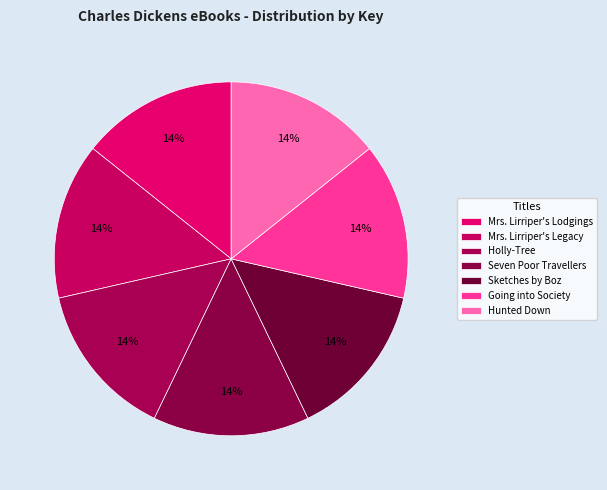

To the nearest percent, what portion does Holly-Tree represent?

14%